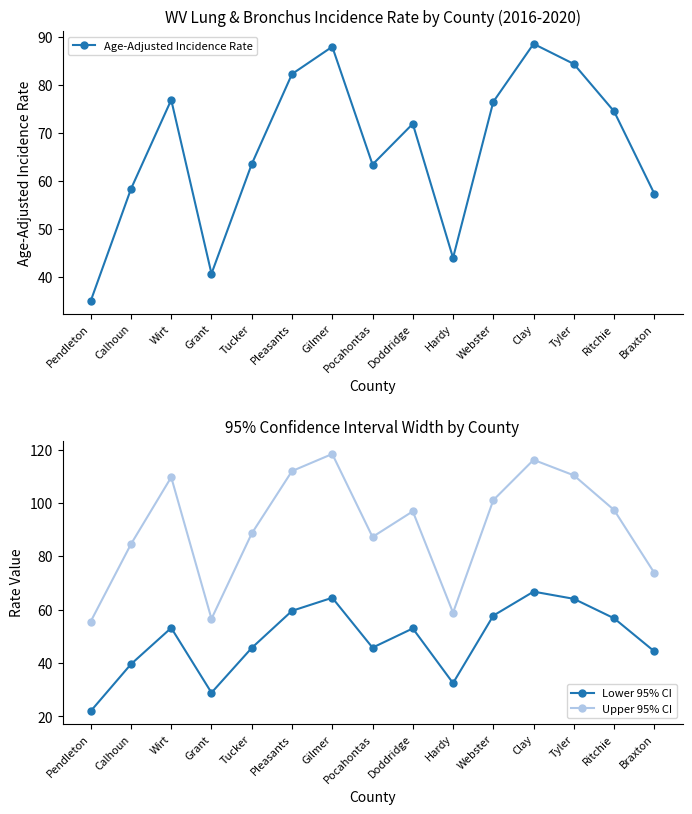

In Age-Adjusted Incidence Rate, how many points are lower than both neighbors (excluding endpoints)?

3